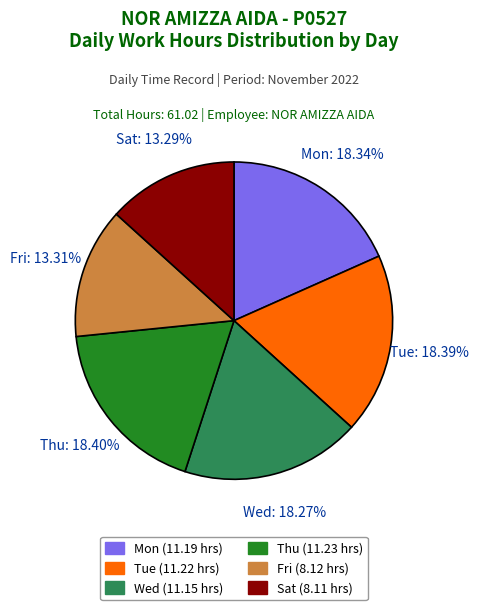

What percentage is the Wed slice, to the nearest percent?

18%